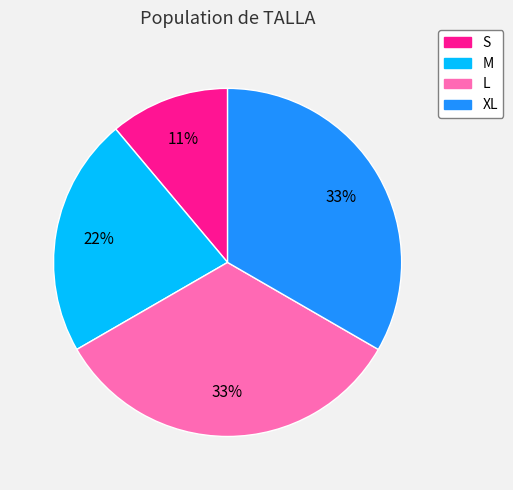

Count the number of slices in the pie.

4